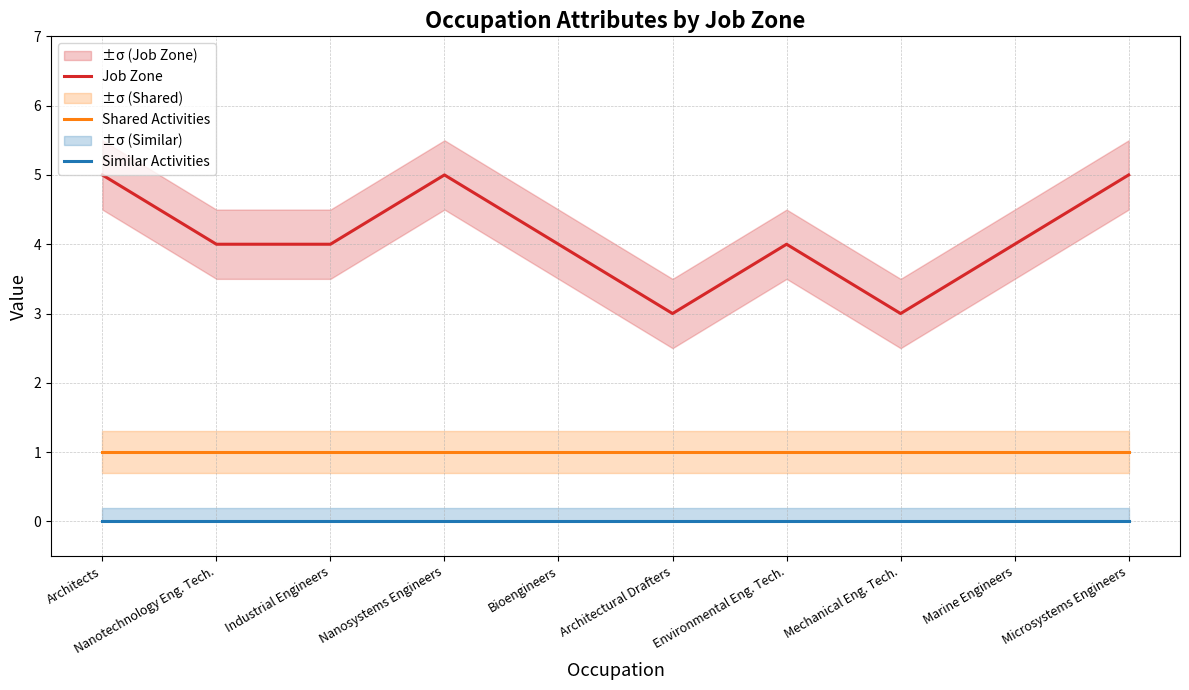

At which category does the chart reach its minimum across all series?

Architects